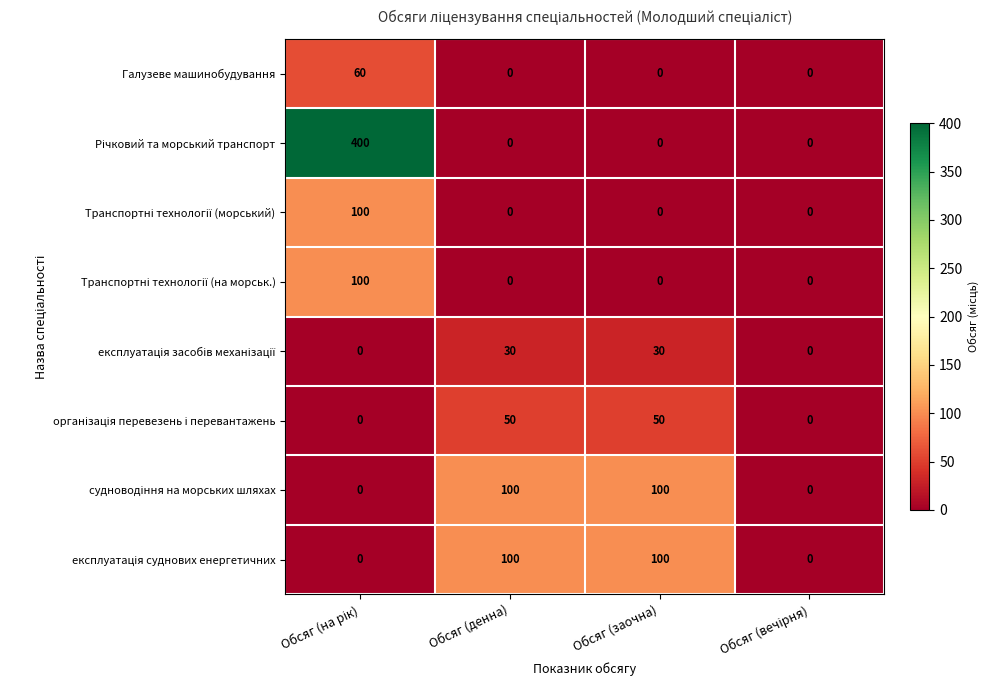

What is the maximum value shown in the chart?

400